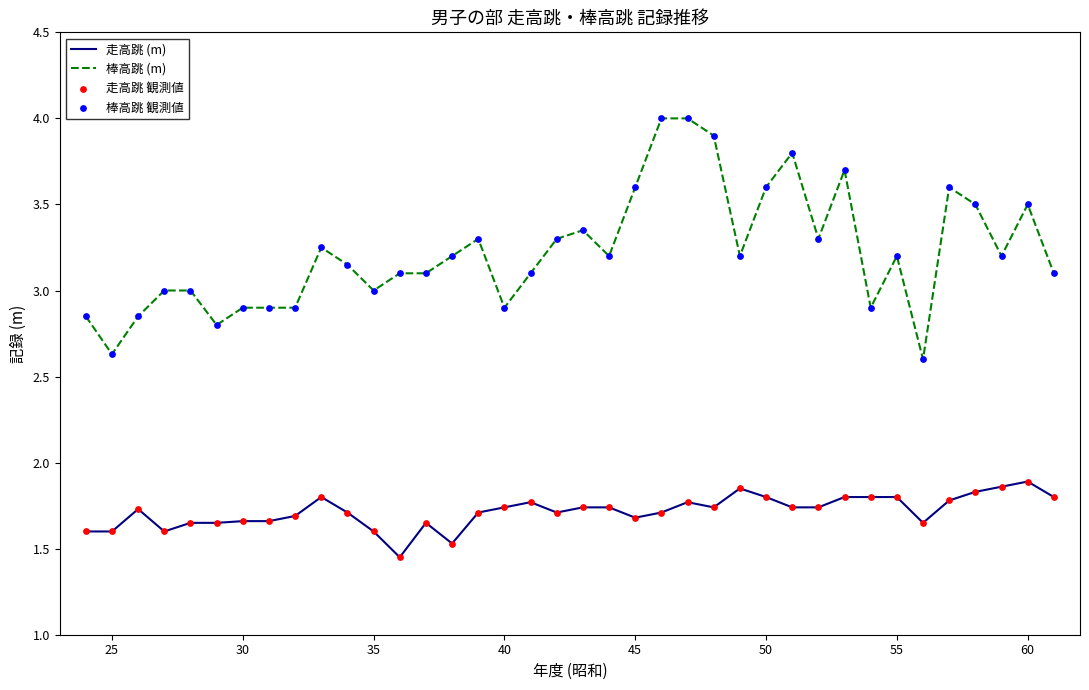

Which series has the widest spread of values?

棒高跳 (m)